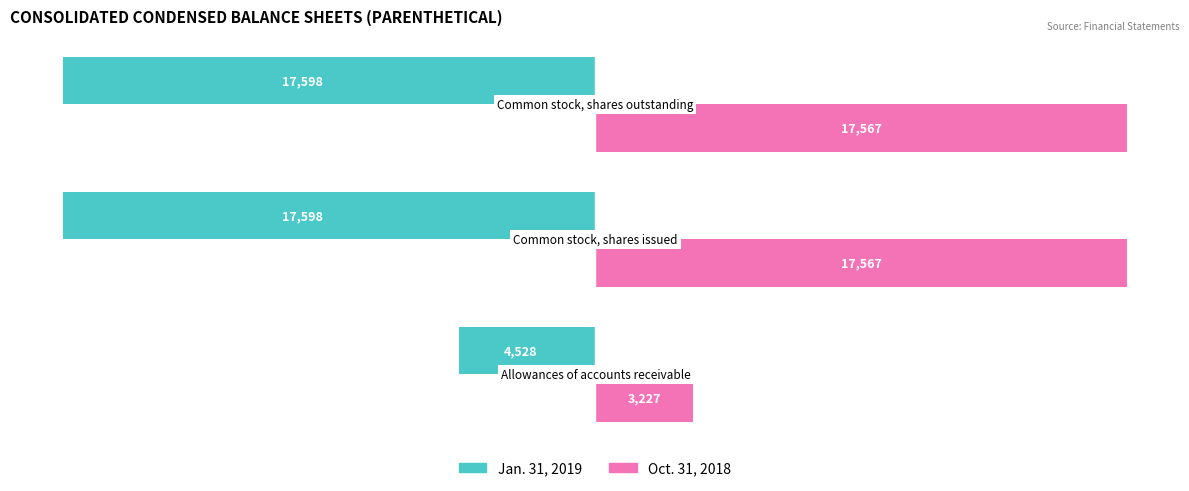

What is the greatest value displayed?

17567